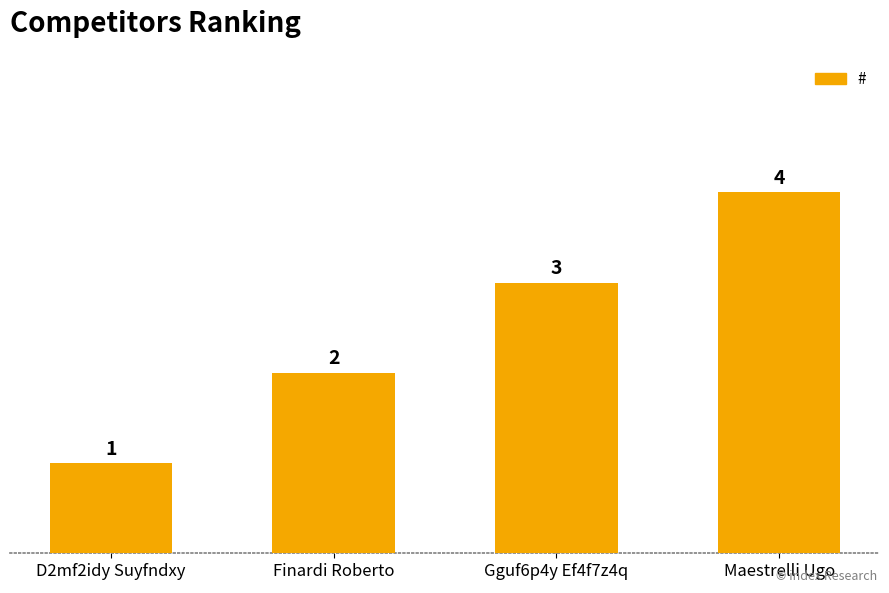

What value does the data have at Gguf6p4y Ef4f7z4q?

3